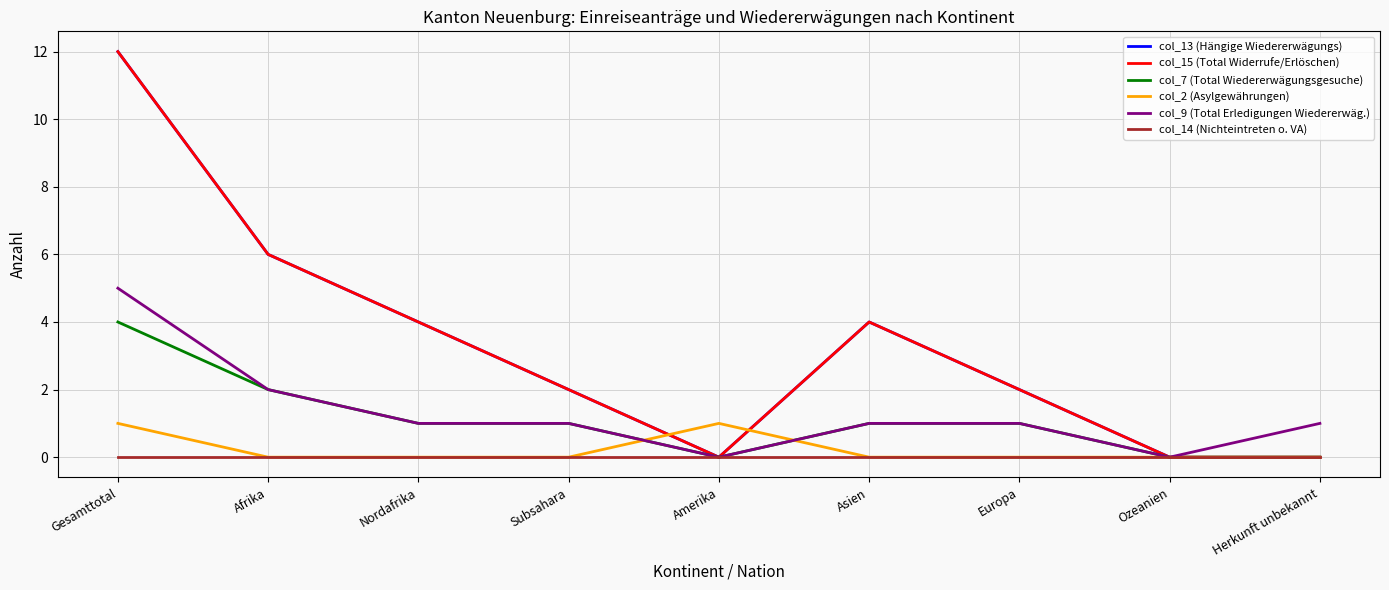

True or false: col_14 (Nichteintreten o. VA) and col_15 (Total Widerrufe/Erlöschen) cross at least once.

False